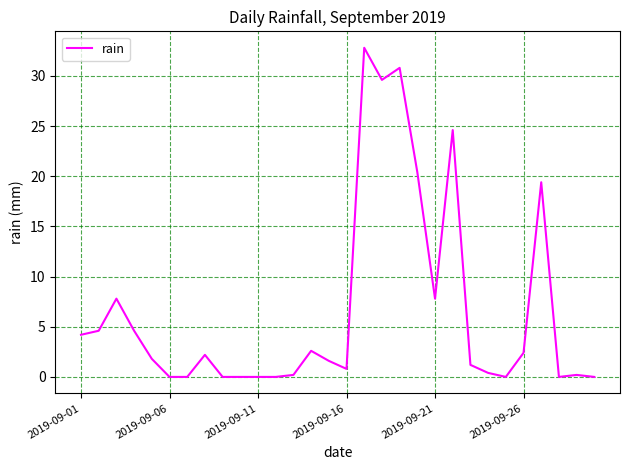

What is the difference between the maximum and minimum values?

32.8